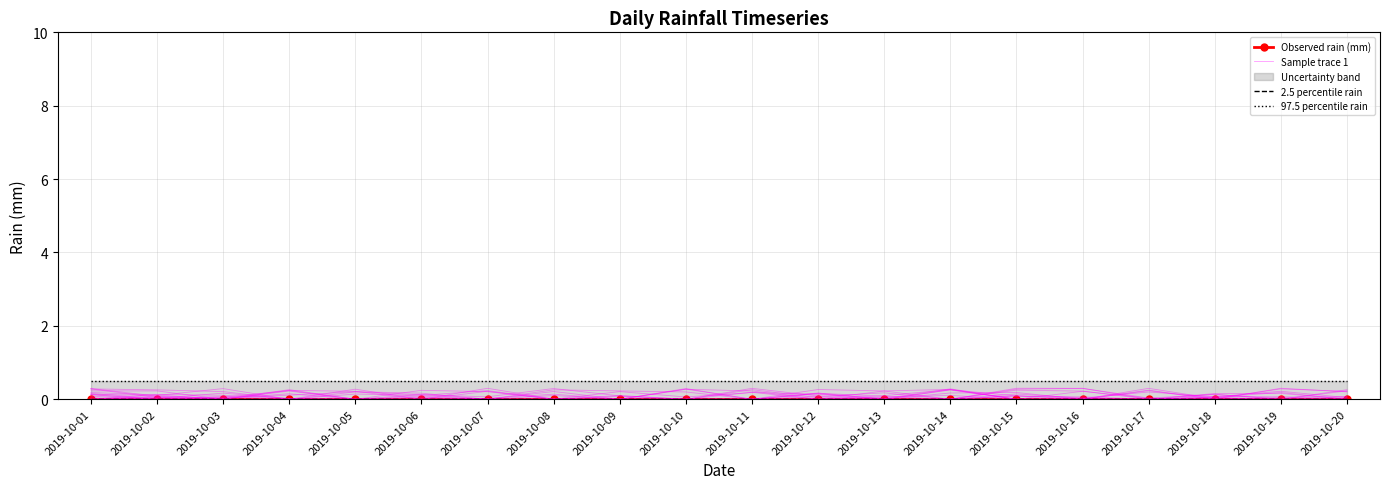

Is the value of Observed rain (mm) at 2019-10-16 greater than the value of 97.5 percentile rain at 2019-10-16?

No